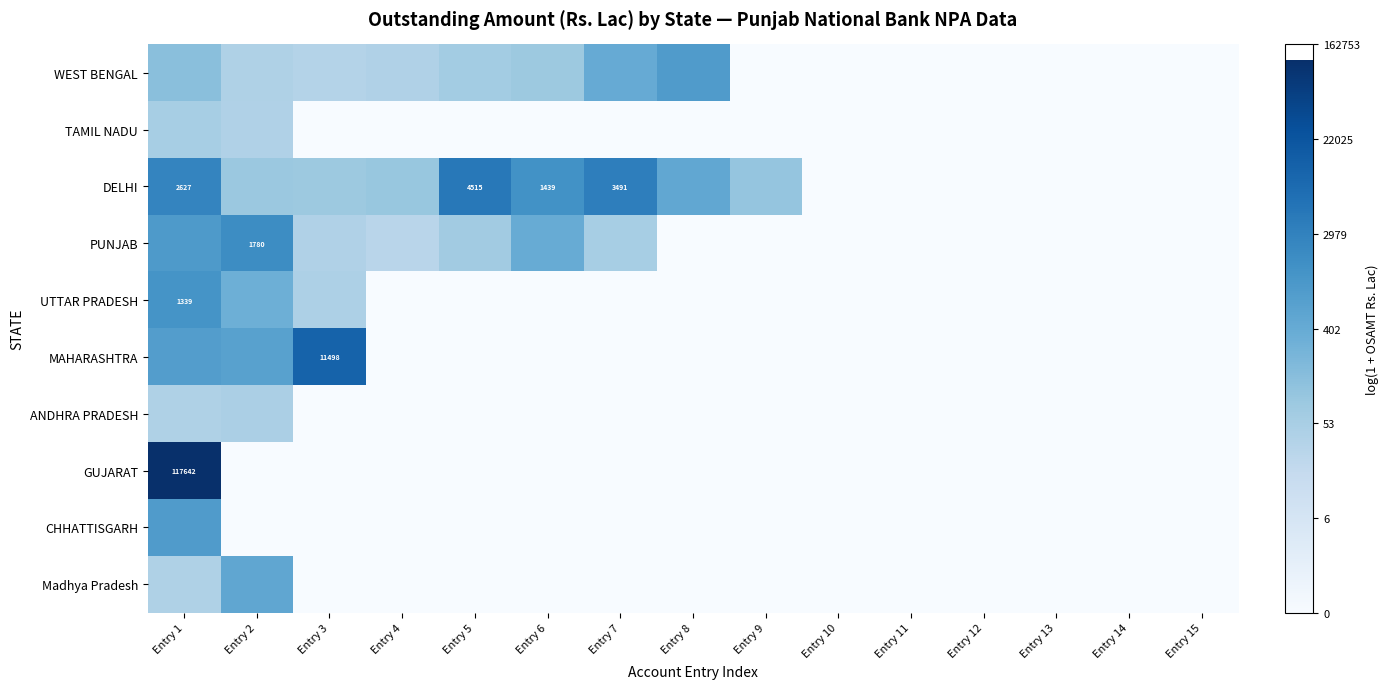

Which has a higher value, Entry 15 or Entry 11?

Entry 15